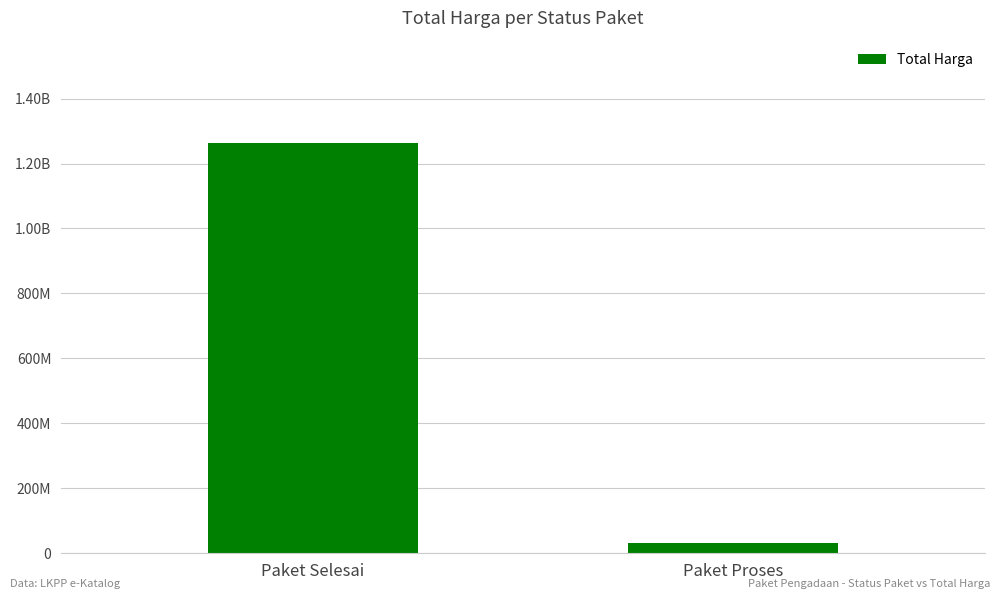

List the labels in order of value, largest first.

Paket Selesai, Paket Proses